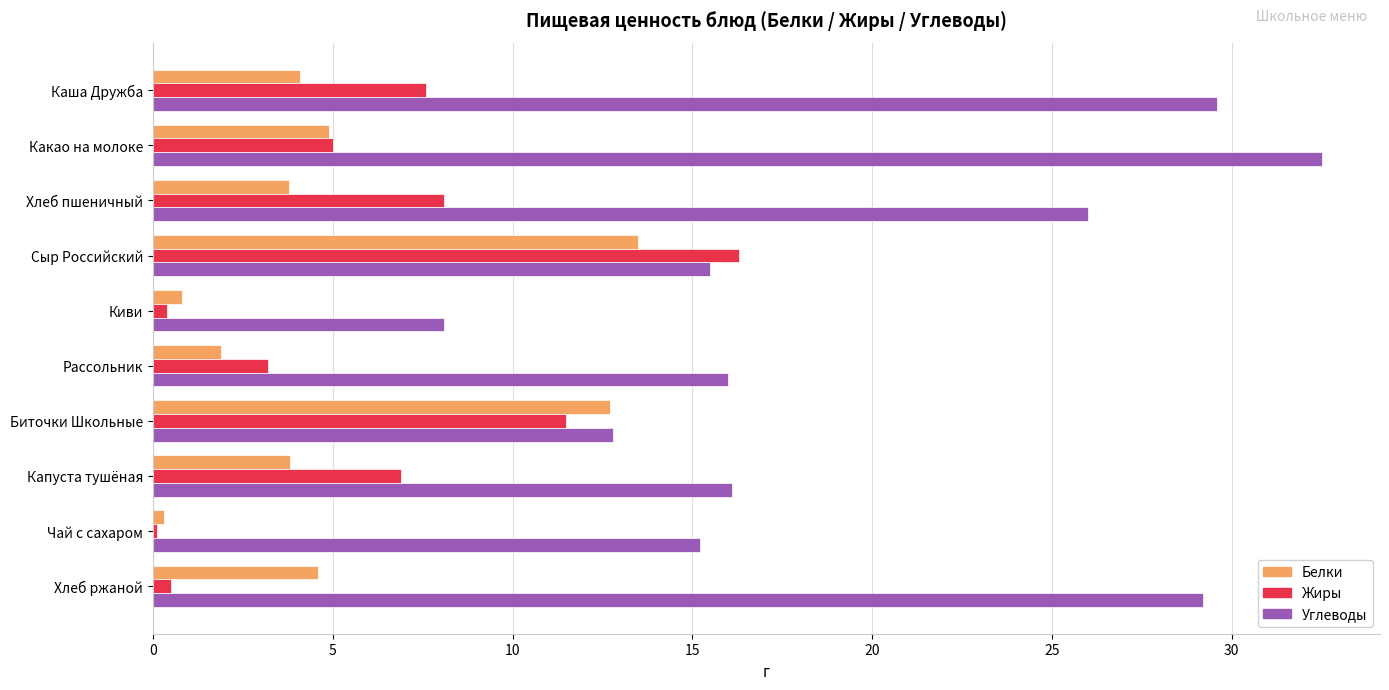

The value of Углеводы at Сыр Российский is 15.5. True or false?

True